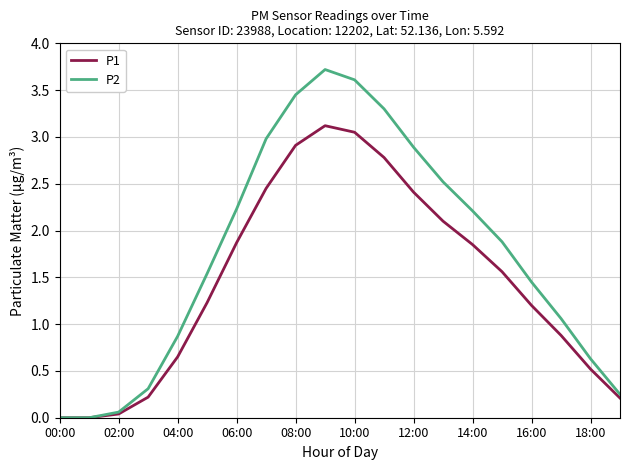

What is the maximum value shown in the chart?

3.7